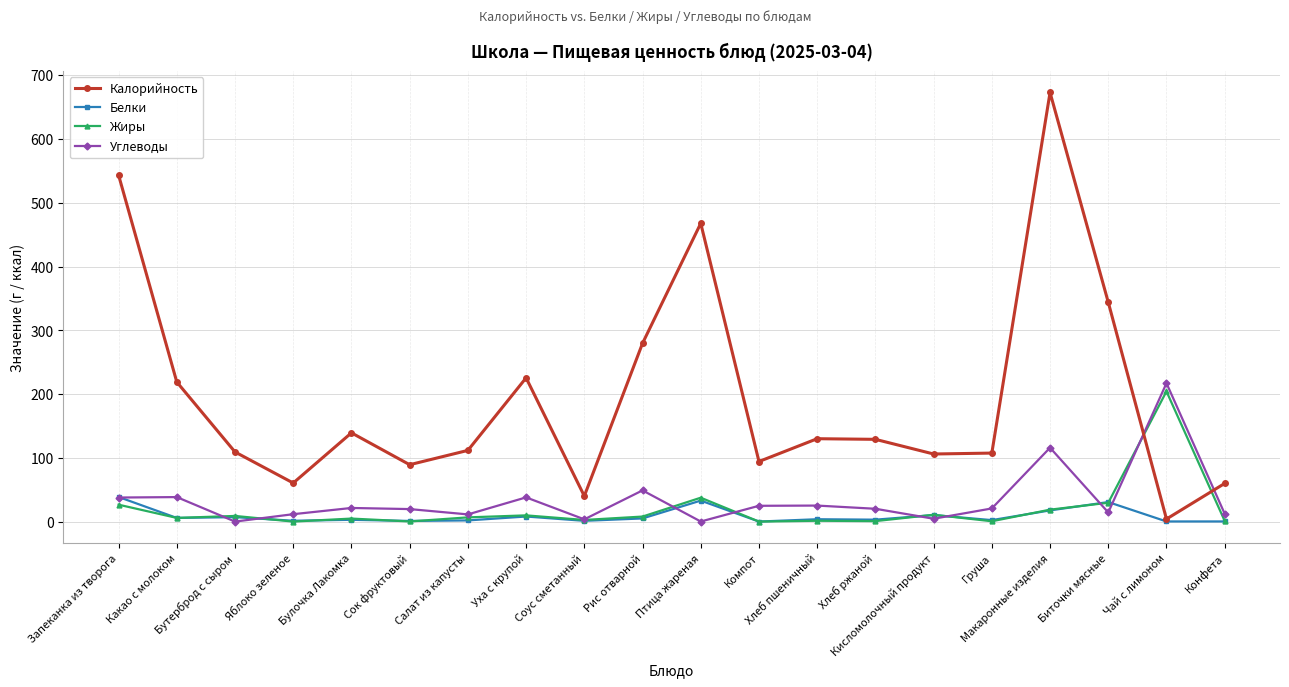

Which series ends up on top after the final intersection of Калорийность and Жиры?

Калорийность